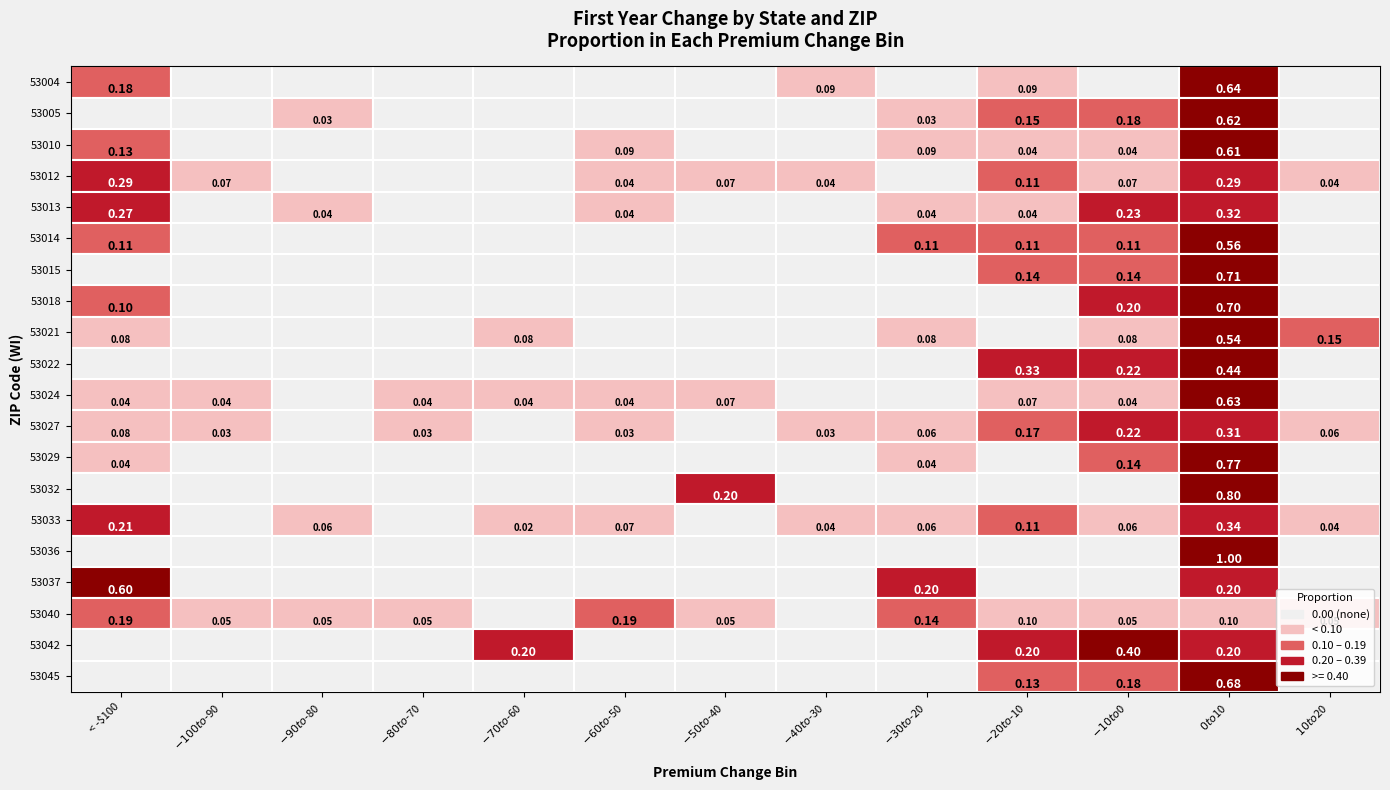

Reading left to right, extract all data points from this chart.

53004: 0.2	0.0	0.0	0.0	0.0	0.0	0.0	0.1	0.0	0.1	0.0	0.6	0.0
53005: 0.0	0.0	0.0	0.0	0.0	0.0	0.0	0.0	0.0	0.1	0.2	0.6	0.0
53010: 0.1	0.0	0.0	0.0	0.0	0.1	0.0	0.0	0.1	0.0	0.0	0.6	0.0
53012: 0.3	0.1	0.0	0.0	0.0	0.0	0.1	0.0	0.0	0.1	0.1	0.3	0.0
53013: 0.3	0.0	0.0	0.0	0.0	0.0	0.0	0.0	0.0	0.0	0.2	0.3	0.0
53014: 0.1	0.0	0.0	0.0	0.0	0.0	0.0	0.0	0.1	0.1	0.1	0.6	0.0
53015: 0.0	0.0	0.0	0.0	0.0	0.0	0.0	0.0	0.0	0.1	0.1	0.7	0.0
53018: 0.1	0.0	0.0	0.0	0.0	0.0	0.0	0.0	0.0	0.0	0.2	0.7	0.0
53021: 0.1	0.0	0.0	0.0	0.1	0.0	0.0	0.0	0.1	0.0	0.1	0.5	0.2
53022: 0.0	0.0	0.0	0.0	0.0	0.0	0.0	0.0	0.0	0.3	0.2	0.4	0.0
53024: 0.0	0.0	0.0	0.0	0.0	0.0	0.1	0.0	0.0	0.1	0.0	0.6	0.0
53027: 0.1	0.0	0.0	0.0	0.0	0.0	0.0	0.0	0.1	0.2	0.2	0.3	0.1
53029: 0.0	0.0	0.0	0.0	0.0	0.0	0.0	0.0	0.0	0.0	0.1	0.8	0.0
53032: 0.0	0.0	0.0	0.0	0.0	0.0	0.2	0.0	0.0	0.0	0.0	0.8	0.0
53033: 0.2	0.0	0.1	0.0	0.0	0.1	0.0	0.0	0.1	0.1	0.1	0.3	0.0
53036: 0.0	0.0	0.0	0.0	0.0	0.0	0.0	0.0	0.0	0.0	0.0	1.0	0.0
53037: 0.6	0.0	0.0	0.0	0.0	0.0	0.0	0.0	0.2	0.0	0.0	0.2	0.0
53040: 0.2	0.0	0.0	0.0	0.0	0.2	0.0	0.0	0.1	0.1	0.0	0.1	0.0
53042: 0.0	0.0	0.0	0.0	0.2	0.0	0.0	0.0	0.0	0.2	0.4	0.2	0.0
53045: 0.0	0.0	0.0	0.0	0.0	0.0	0.0	0.0	0.0	0.1	0.2	0.7	0.0